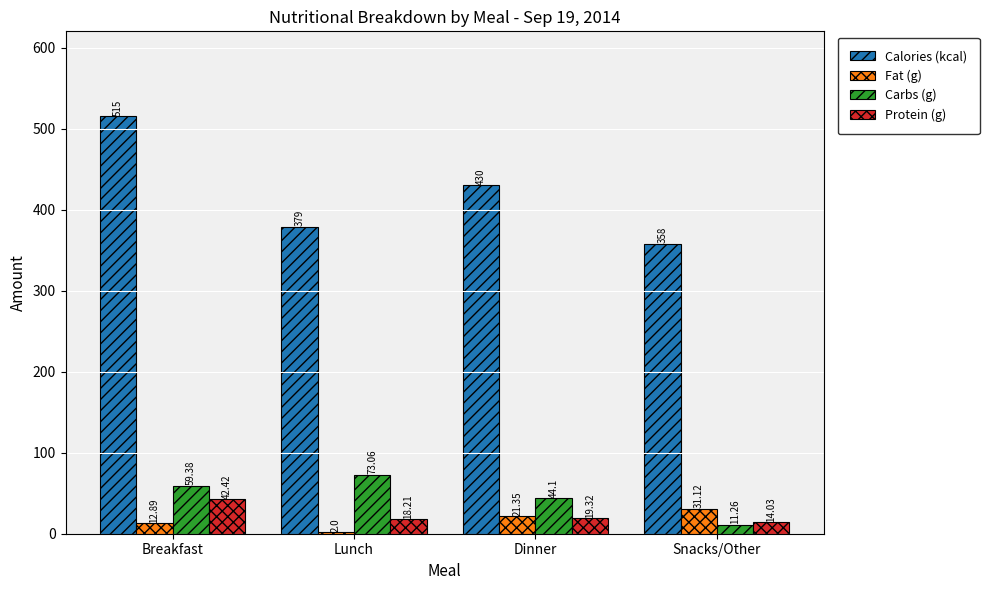

At which label does Carbs (g) reach its minimum?

Snacks/Other